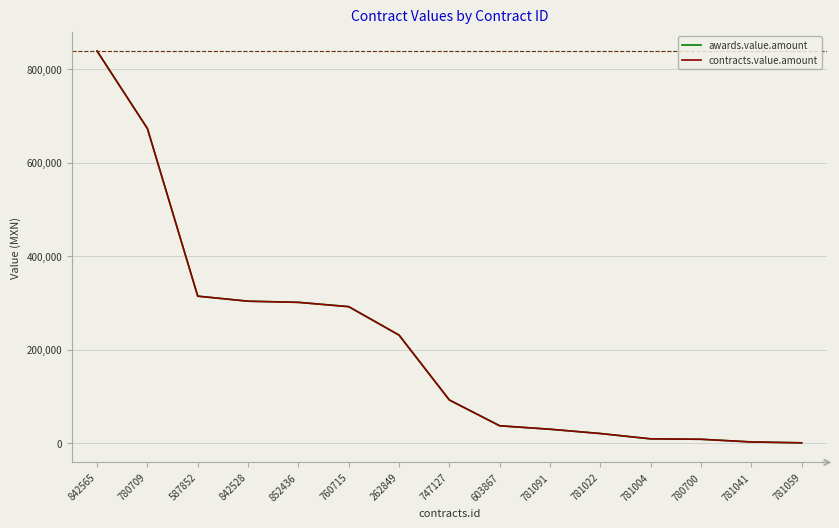

Which series has the largest range (max minus min)?

awards.value.amount